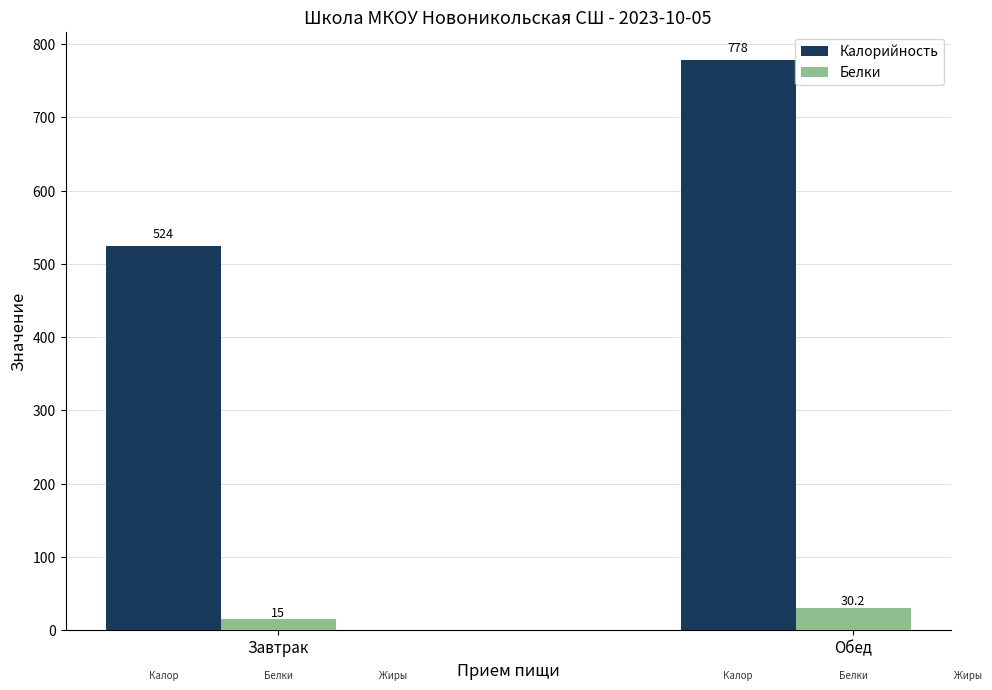

Which series has the widest spread of values?

Калорийность